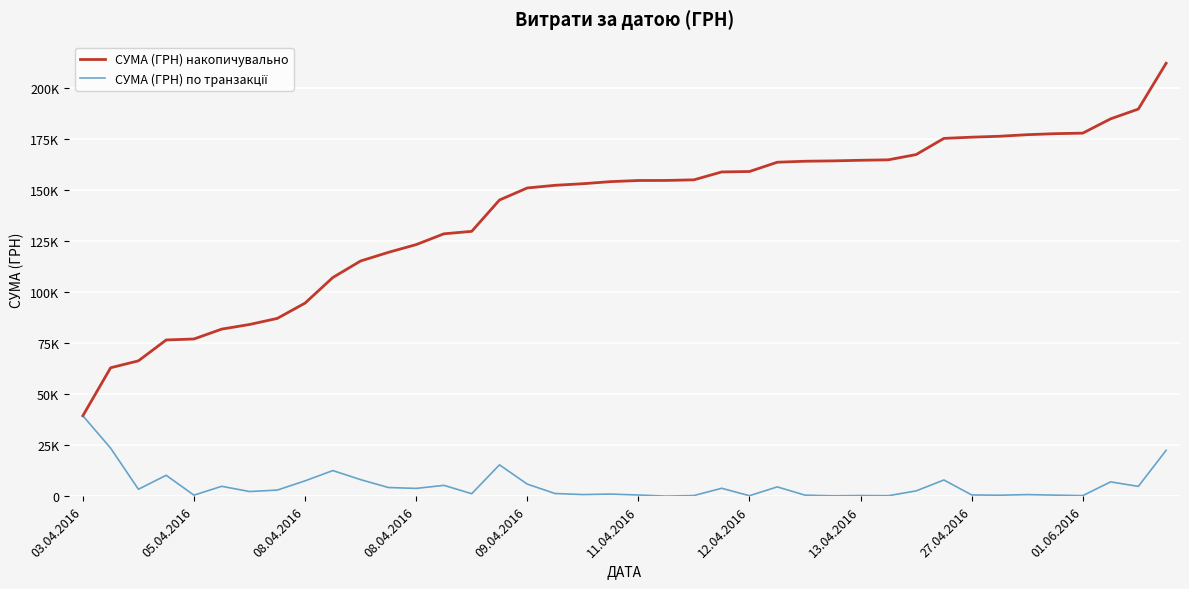

List the series in order of their overall mean, highest first.

СУМА (ГРН) накопичувально, СУМА (ГРН) по транзакції